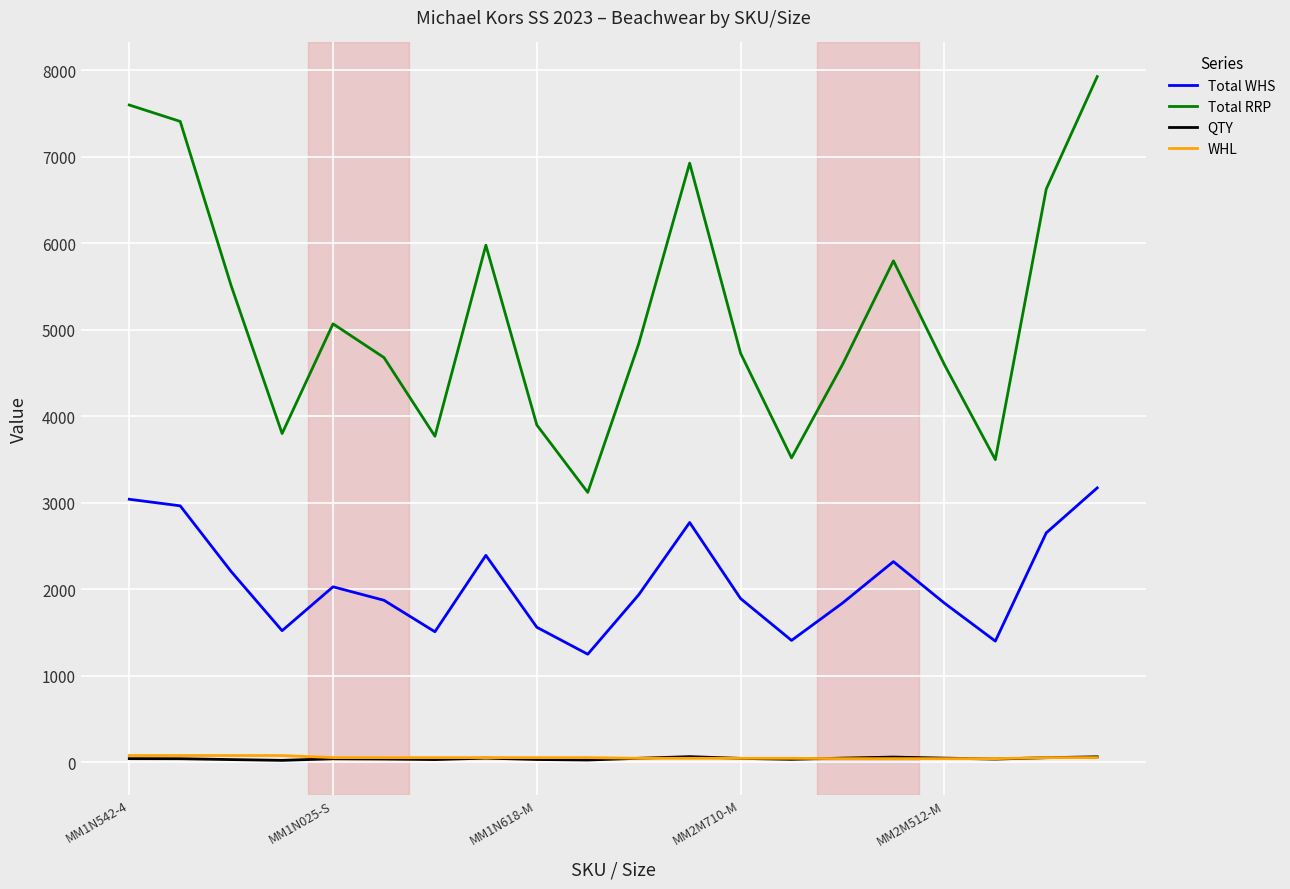

How many series are shown in this chart?

4